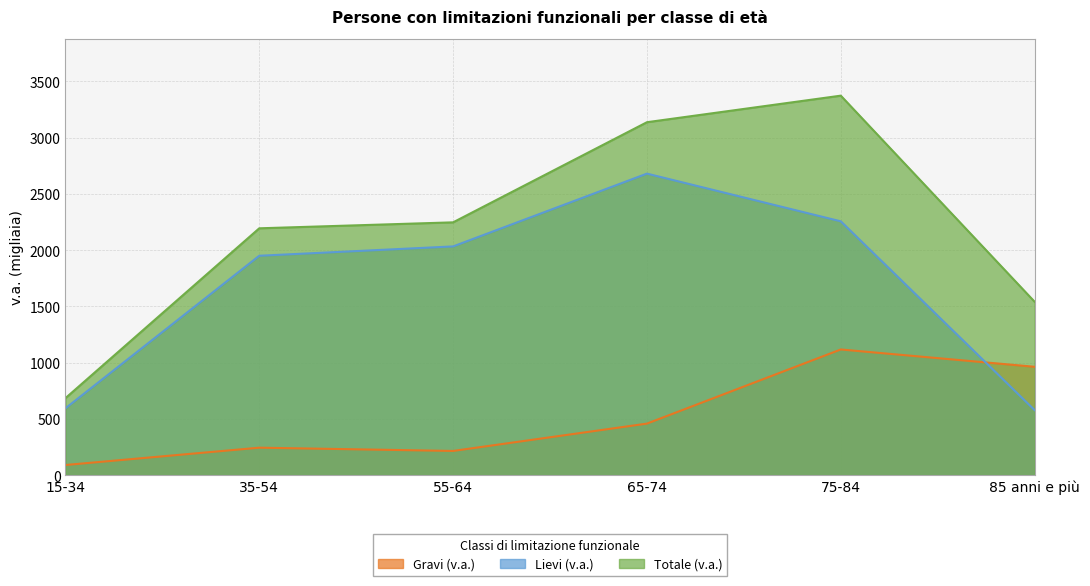

Is it true that Lievi (v.a.) equals 2033 at 55-64?

True